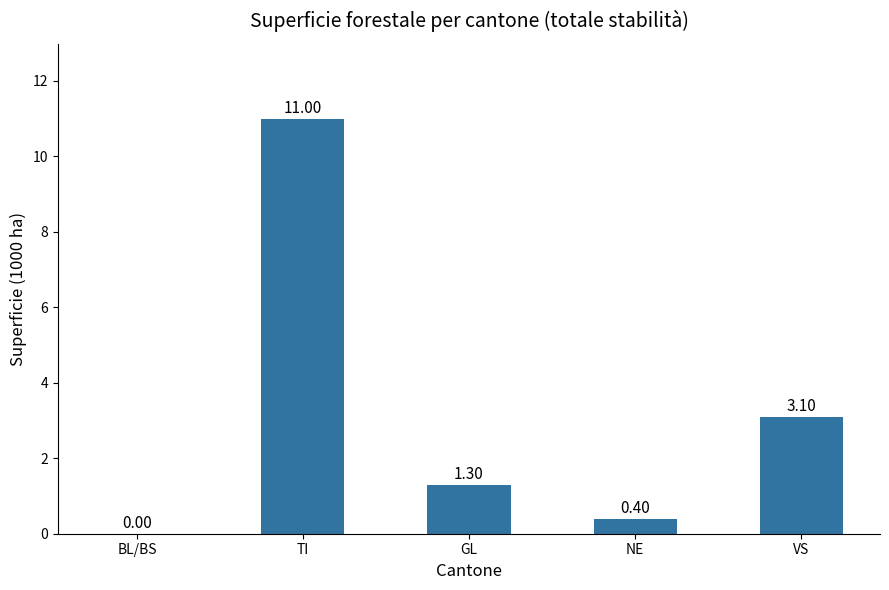

The chart shows a value of 1.3 at GL. True or false?

True